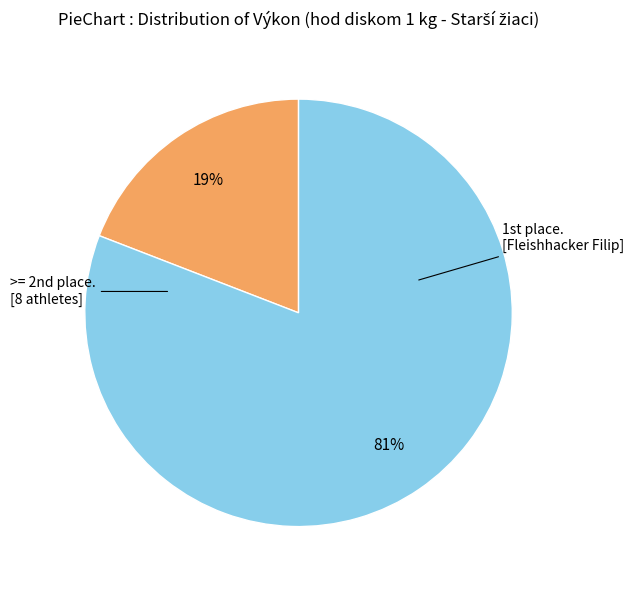

To the nearest percent, what is the difference between the largest and smallest slice percentages?

62%